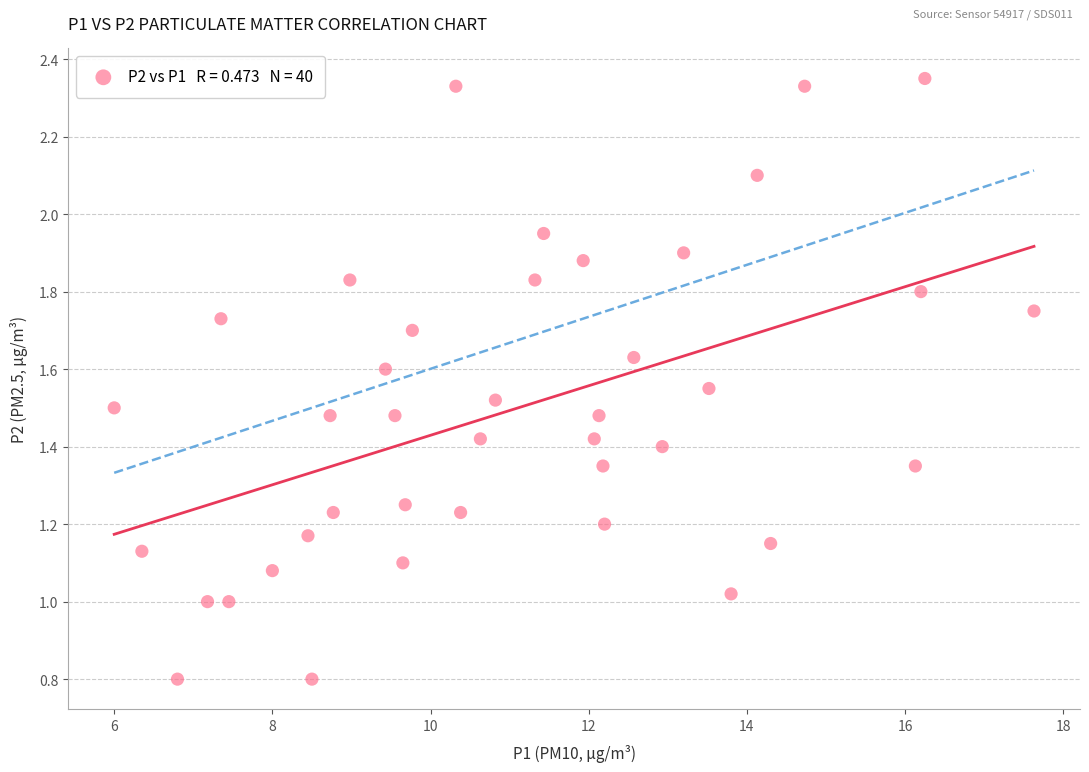

What is the range of X values (max minus min)?

11.6